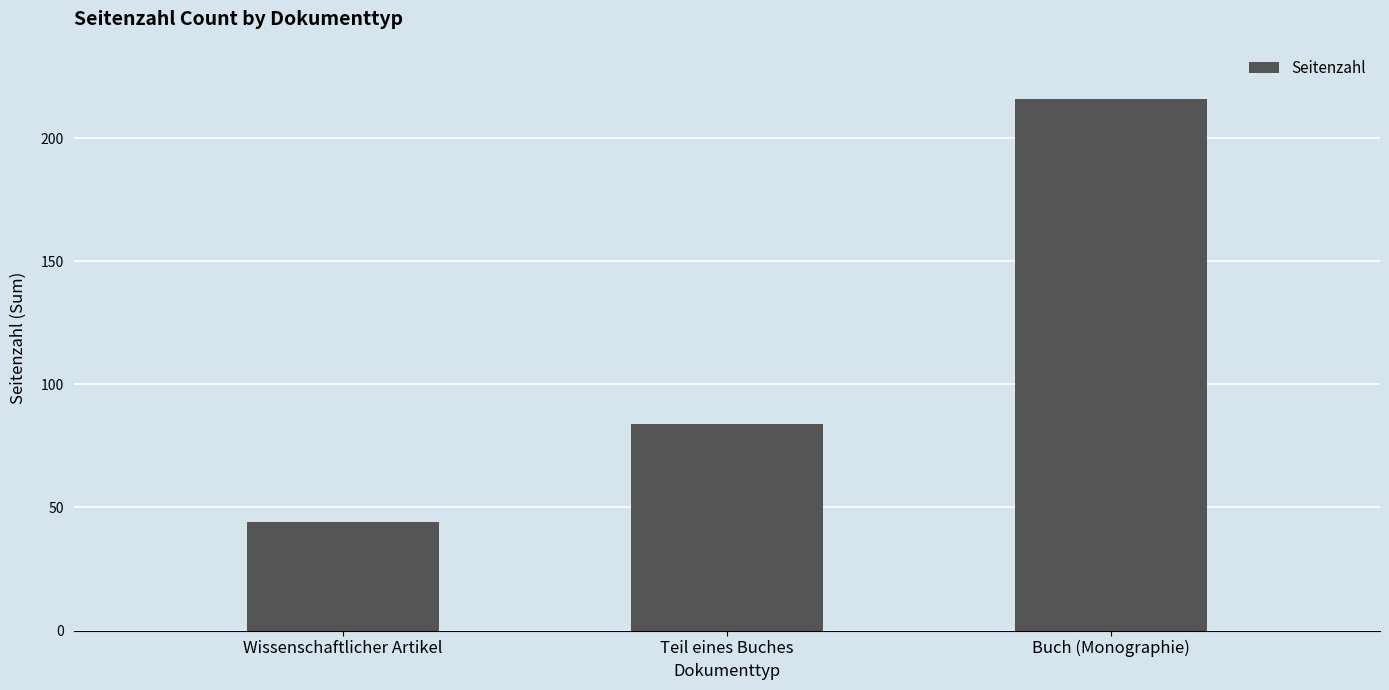

What is the value of the 2nd bar from the left?

84